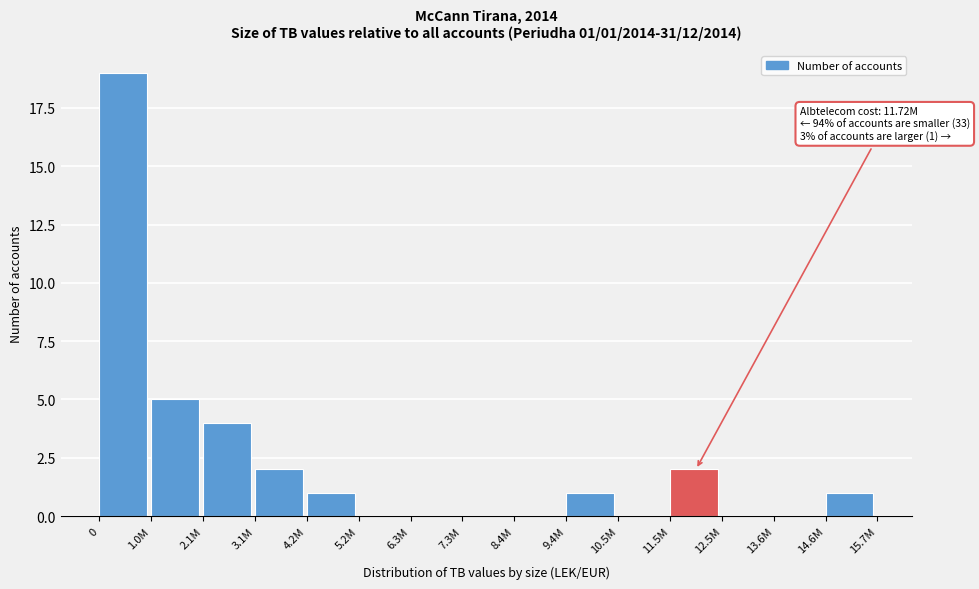

Reading left to right, what are all the values shown in this chart?

0=19	1.0M=5	2.1M=4	3.1M=2	4.2M=1	5.2M=0	6.3M=0	7.3M=0	8.4M=0	9.4M=1	10.5M=0	11.5M=2	12.5M=0	13.6M=0	14.6M=1